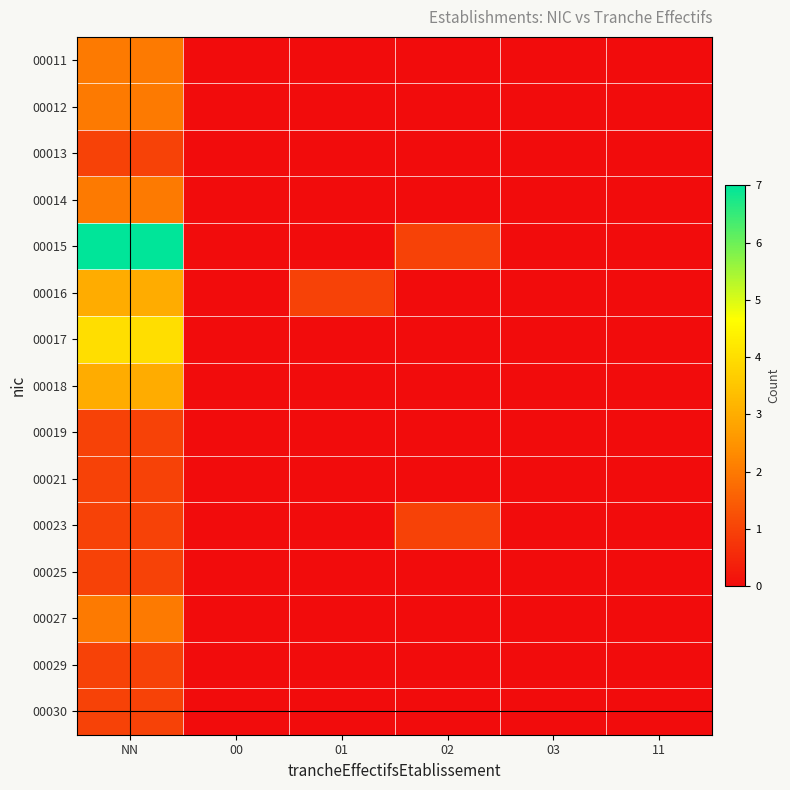

Reading left to right, list all the values displayed in this chart.

00011: NN=2	00=0	01=0	02=0	03=0	11=0
00012: NN=2	00=0	01=0	02=0	03=0	11=0
00013: NN=1	00=0	01=0	02=0	03=0	11=0
00014: NN=2	00=0	01=0	02=0	03=0	11=0
00015: NN=7	00=0	01=0	02=1	03=0	11=0
00016: NN=3	00=0	01=1	02=0	03=0	11=0
00017: NN=4	00=0	01=0	02=0	03=0	11=0
00018: NN=3	00=0	01=0	02=0	03=0	11=0
00019: NN=1	00=0	01=0	02=0	03=0	11=0
00021: NN=1	00=0	01=0	02=0	03=0	11=0
00023: NN=1	00=0	01=0	02=1	03=0	11=0
00025: NN=1	00=0	01=0	02=0	03=0	11=0
00027: NN=2	00=0	01=0	02=0	03=0	11=0
00029: NN=1	00=0	01=0	02=0	03=0	11=0
00030: NN=1	00=0	01=0	02=0	03=0	11=0